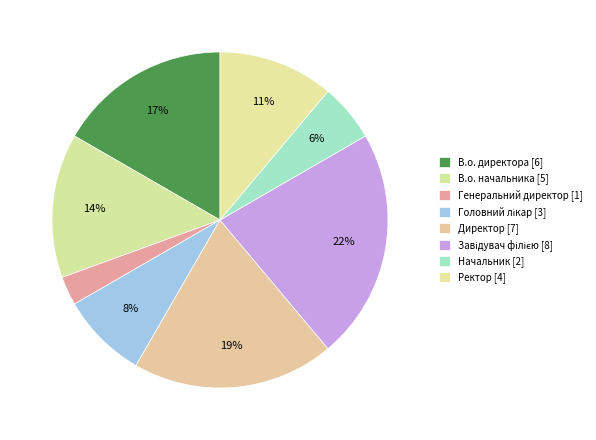

To the nearest percent, what is the difference between the Директор and Генеральний директор slice percentages?

17%